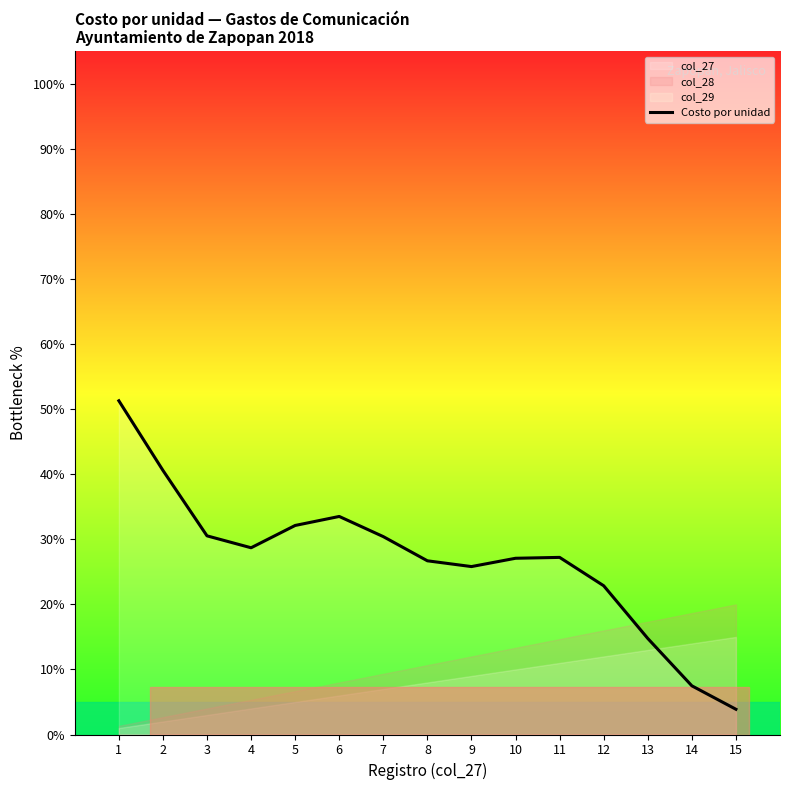

Reading left to right, what are all the values shown in this chart?

1=51.3	2=40.6	3=30.5	4=28.7	5=32.1	6=33.5	7=30.4	8=26.7	9=25.8	10=27.1	11=27.2	12=22.9	13=14.8	14=7.5	15=3.9